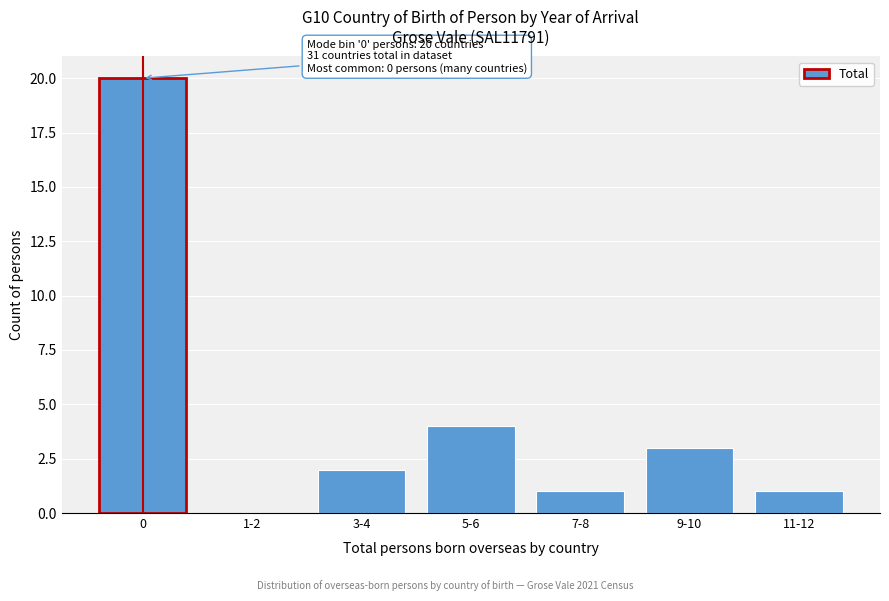

Reading left to right, transcribe all the data shown in this chart.

0=20	1-2=0	3-4=2	5-6=4	7-8=1	9-10=3	11-12=1